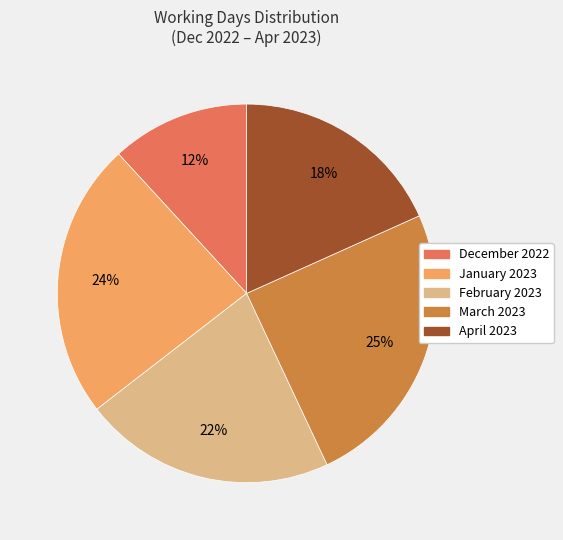

How many segments does this pie chart have?

5